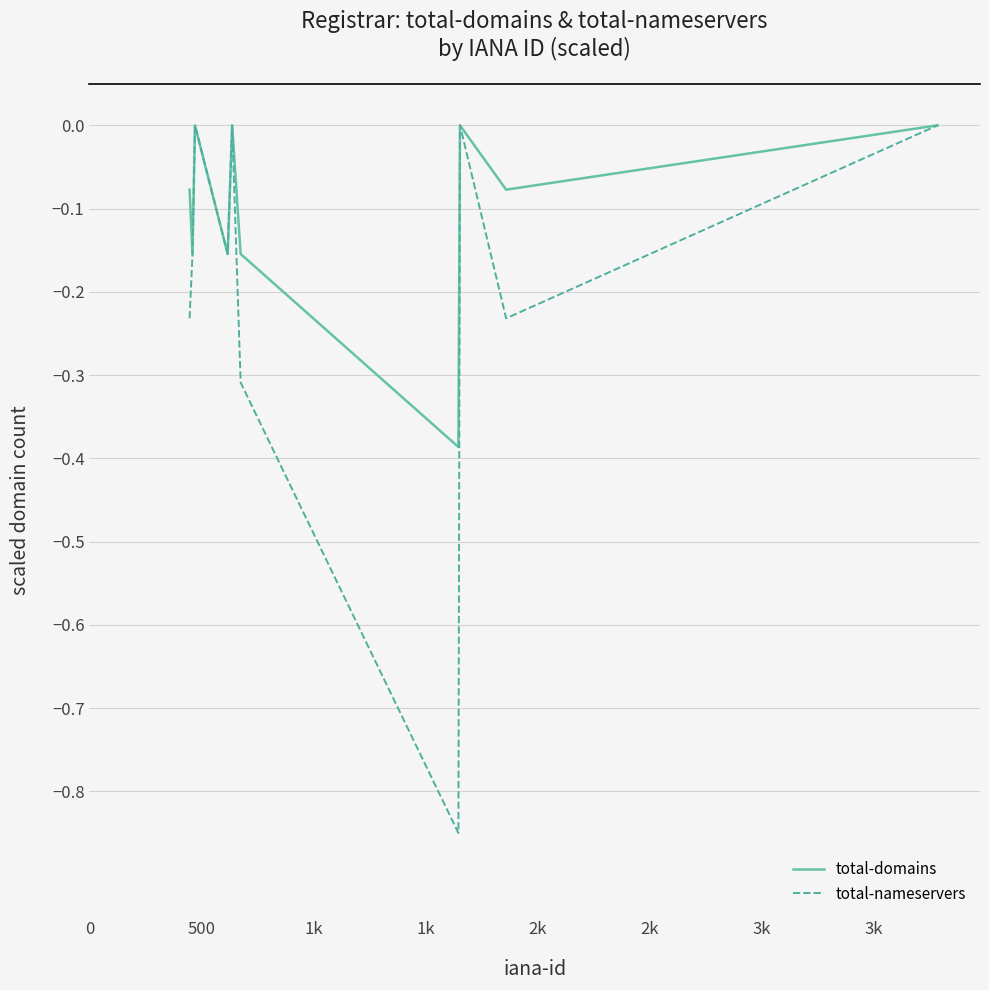

Rank the series by their average value, from lowest to highest.

total-nameservers, total-domains